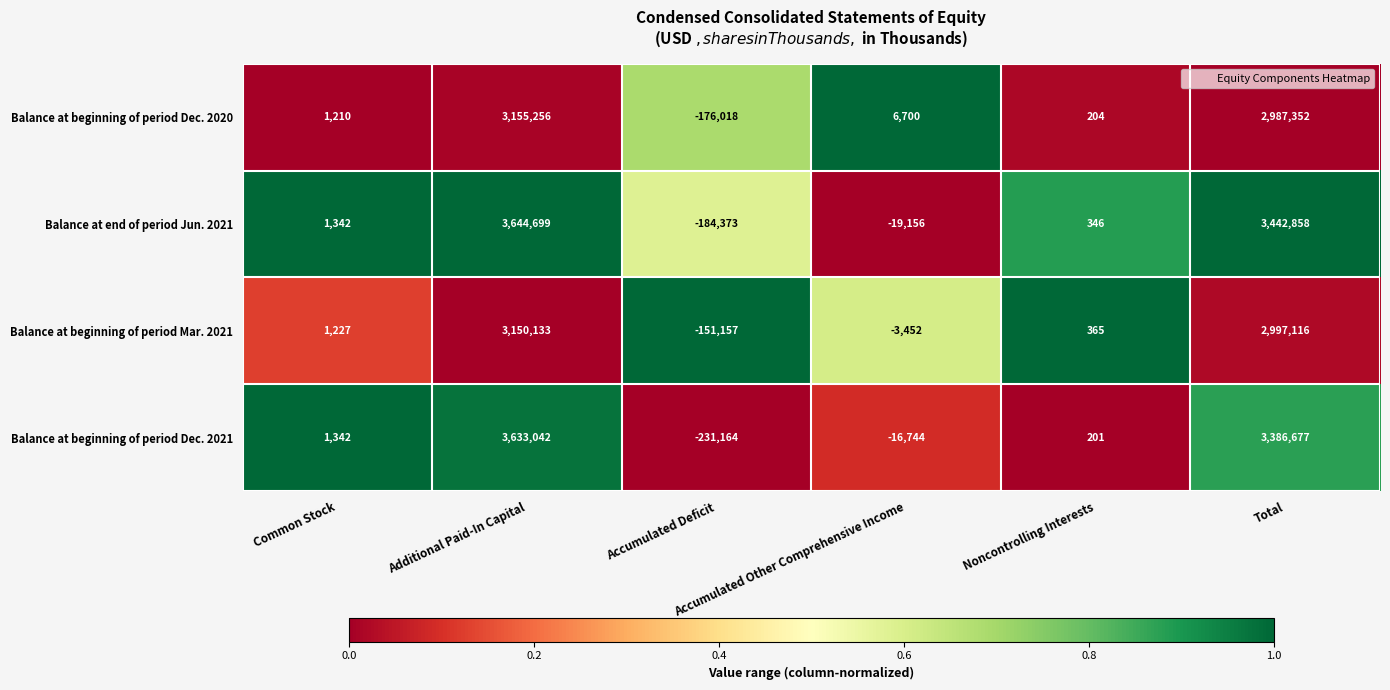

How many distinct data groups are displayed?

4